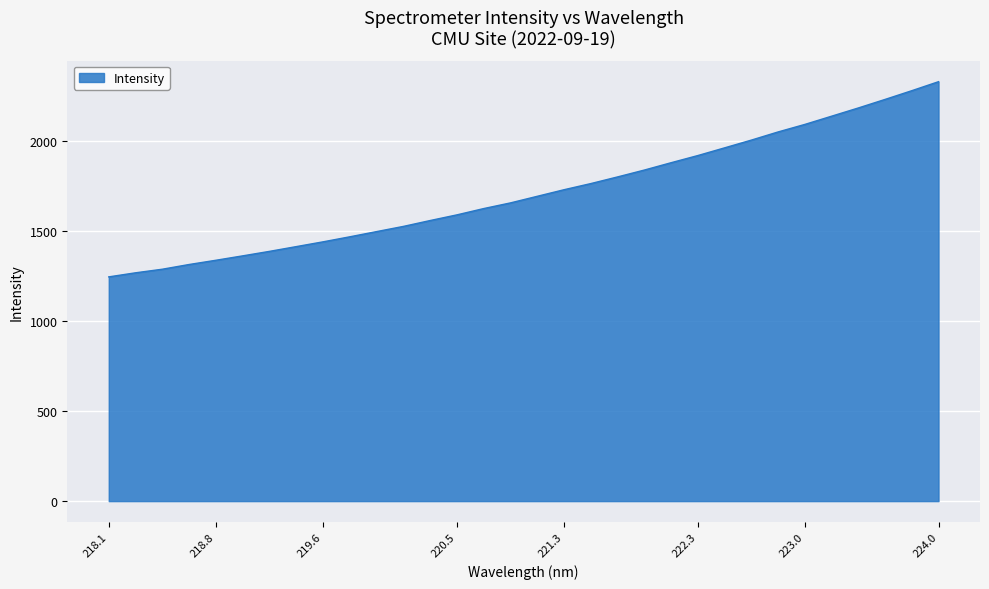

What is the smallest value displayed?

1246.3